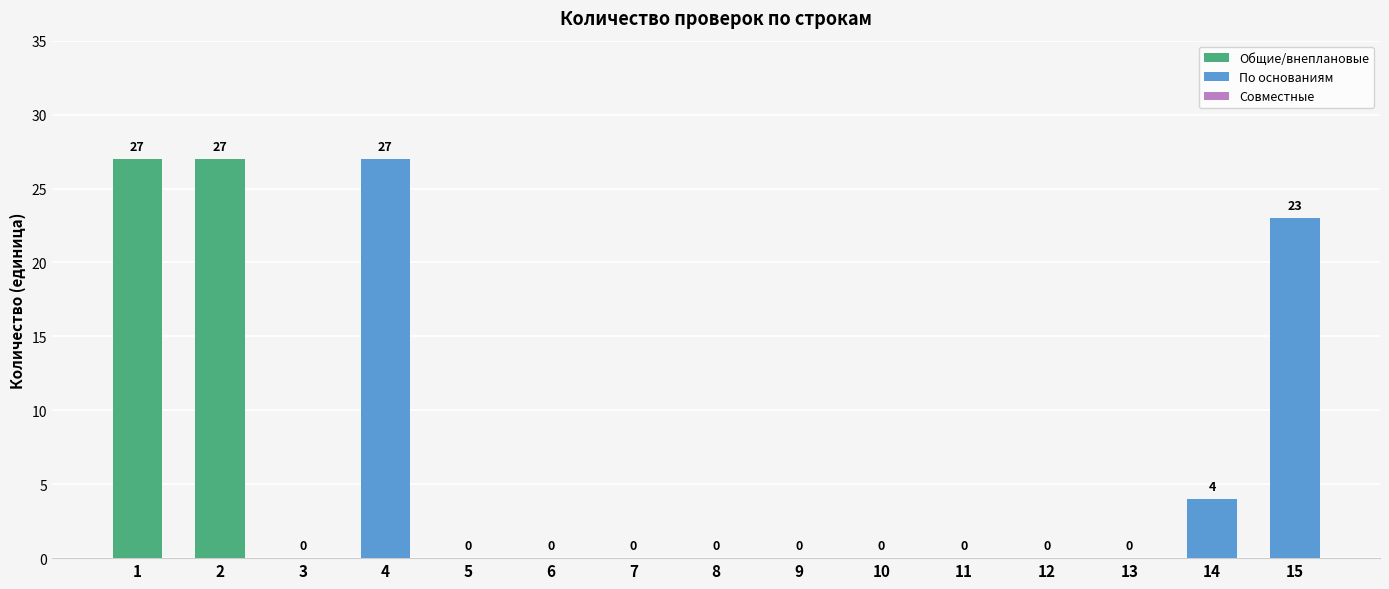

Count the values in the range 0 to 23.

12